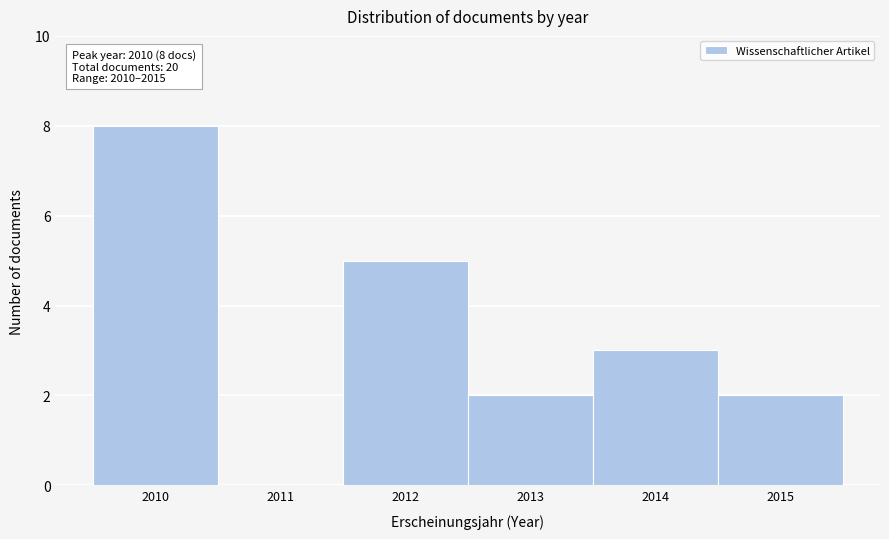

Over which range of the x-axis is the bar tallest?

2009.5 to 2010.5